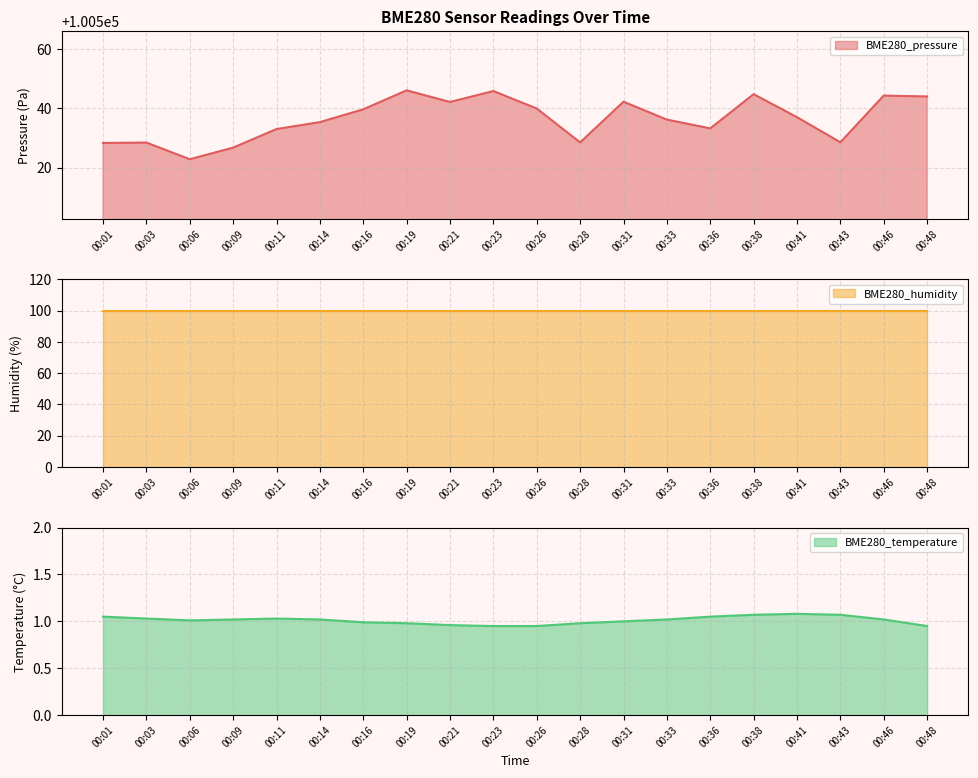

What is the average value of the BME280_pressure series?

100536.3